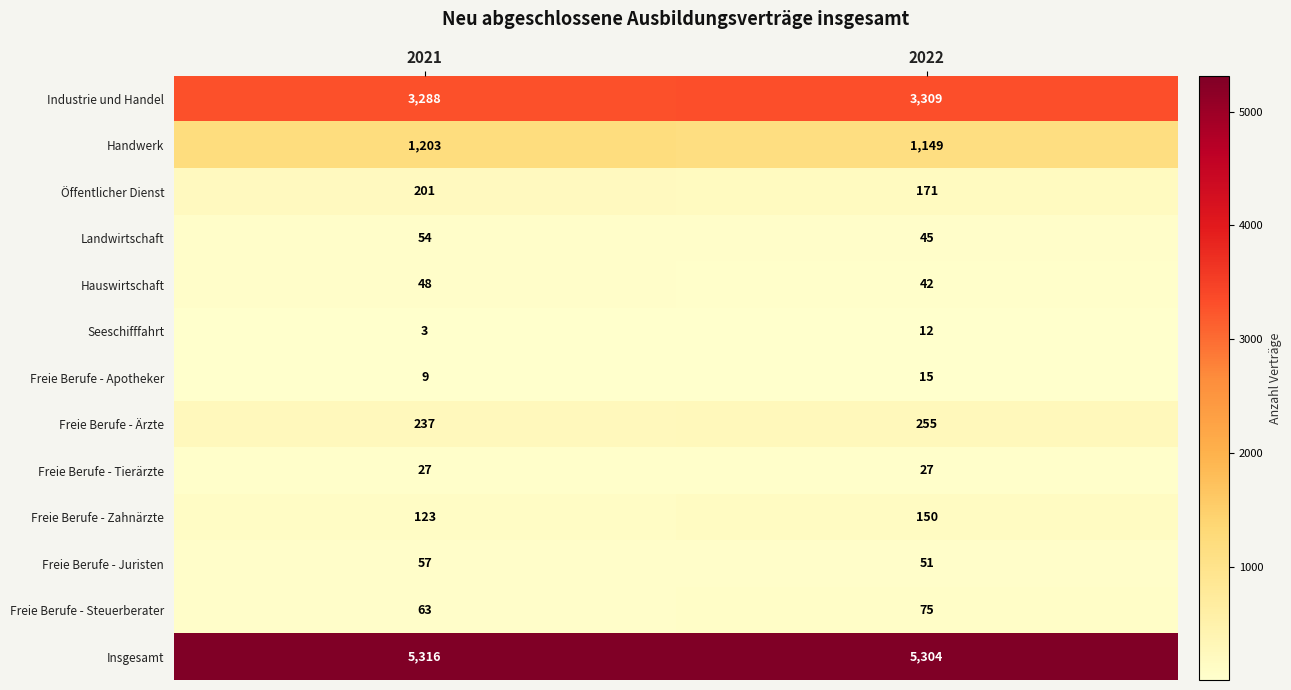

Which series has the largest total across all categories?

Insgesamt